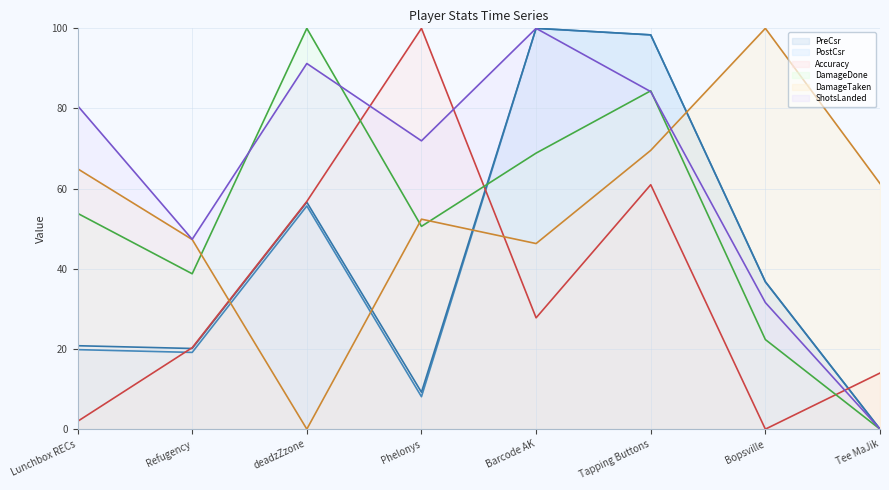

Where is DamageDone line nearest to the value 50?

Phelonys